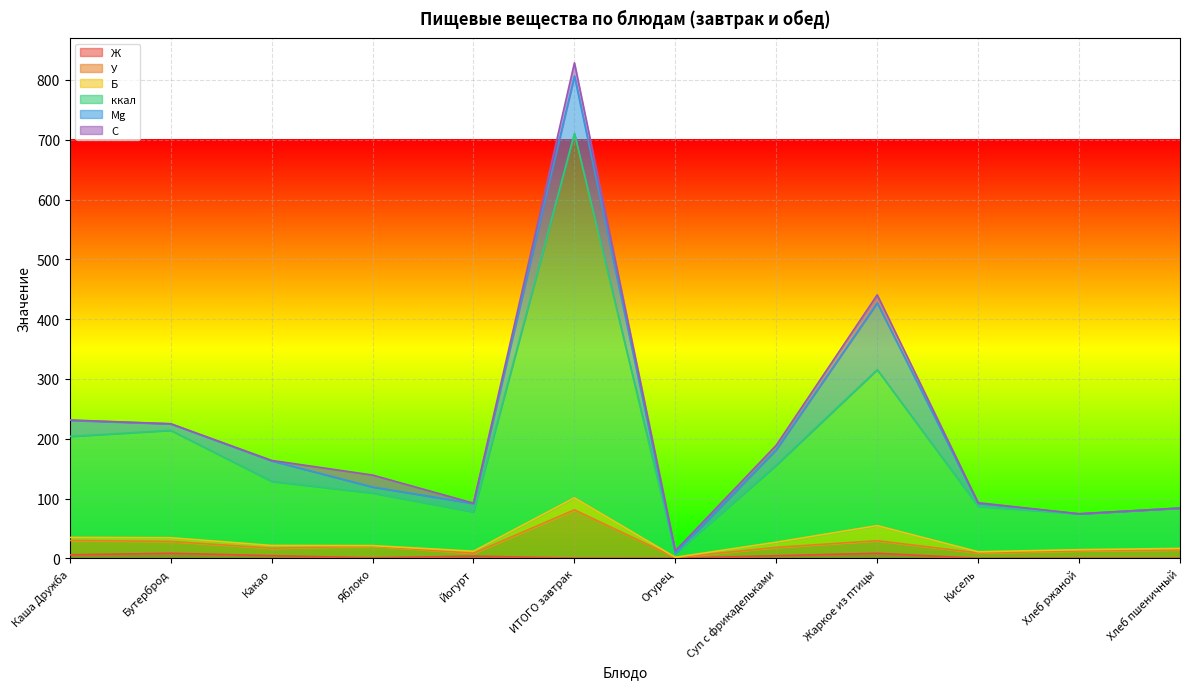

At which category does Ж reach its first local valley?

Яблоко